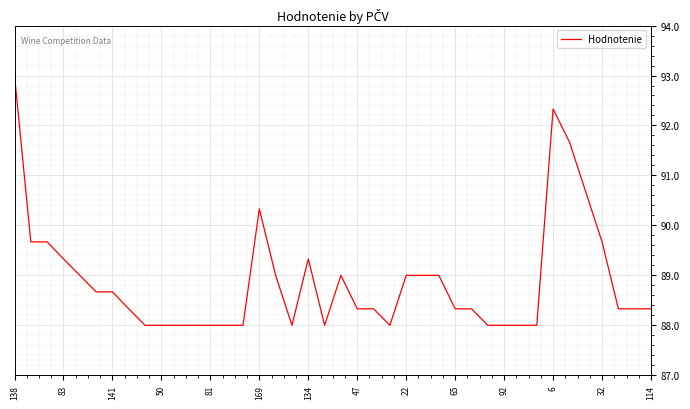

What is the greatest value displayed?

93.0